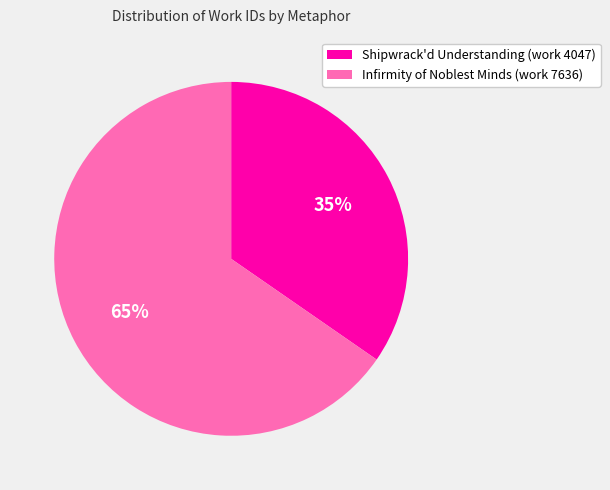

Combined, do Infirmity of Noblest Minds (work 7636) and Shipwrack'd Understanding (work 4047) account for over 50%?

Yes